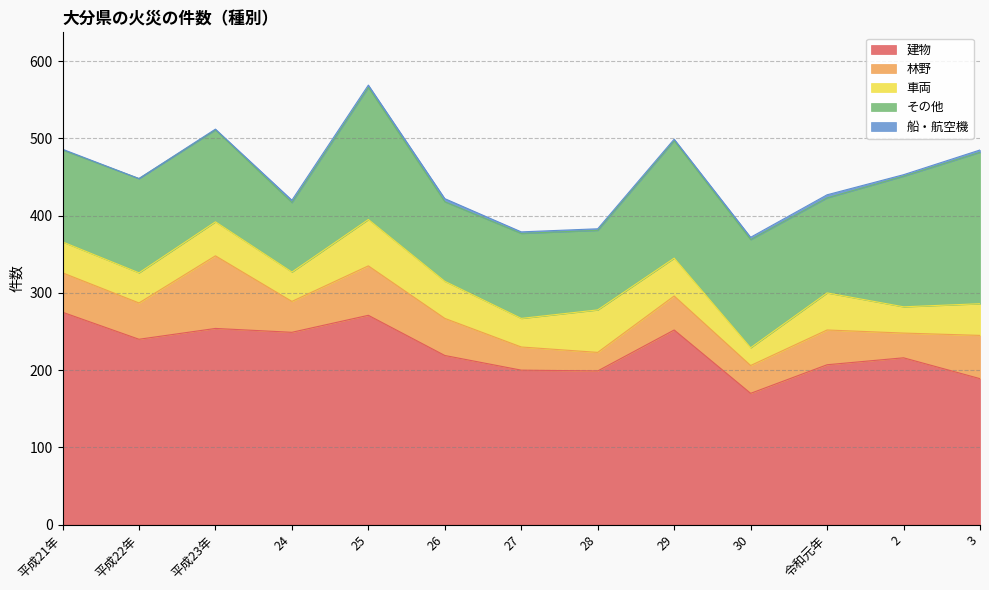

What is the label of the 2nd point from the left?

平成22年